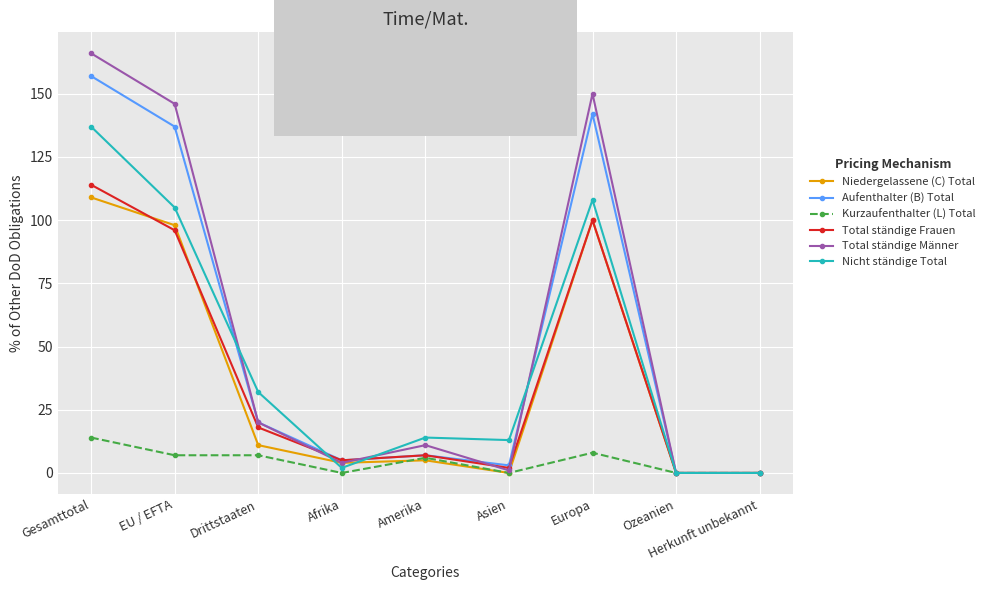

Does the chart display data point markers on the line(s)?

Yes